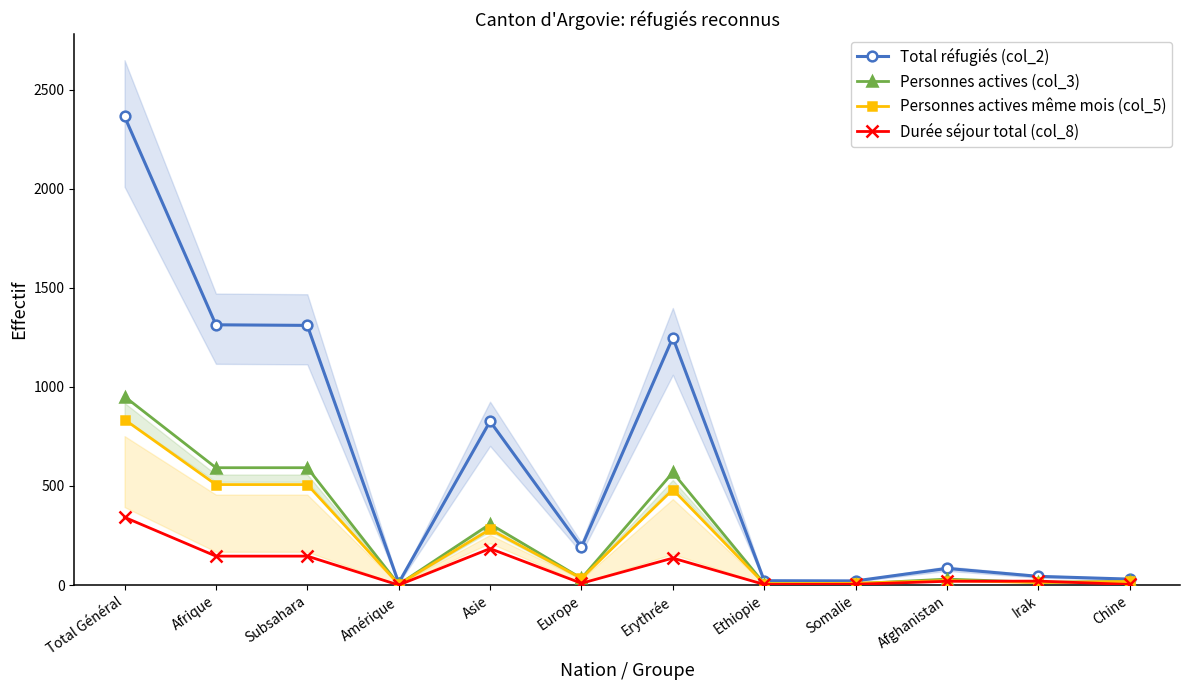

Reading left to right, transcribe all the data shown in this chart.

Total réfugiés (col_2): 2364	1313	1310	11	826	191	1248	22	21	84	44	30
Personnes actives (col_3): 951	592	592	3	308	34	568	7	7	30	14	18
Personnes actives même mois (col_5): 835	507	507	4	281	34	482	7	9	23	13	18
Durée séjour total (col_8): 342	146	146	0	184	9	136	3	4	19	20	3